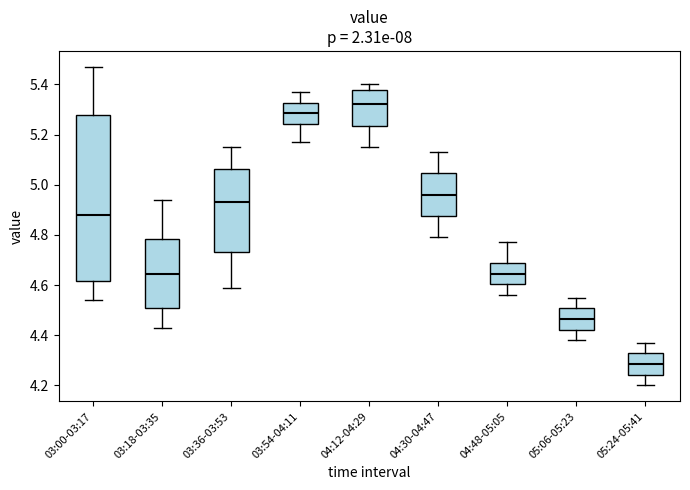

Which box has the highest median line?

04:12-04:29